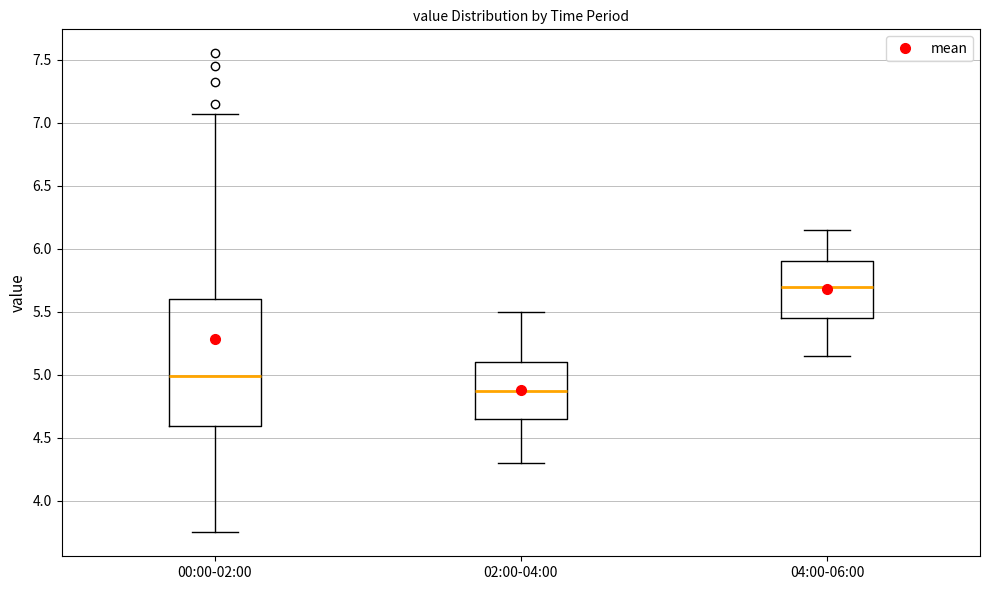

Where does the lower whisker of the box for 02:00-04:00 end on the y-axis? The values are not printed on the chart, so give them approximately, as read against the axis.

4.30